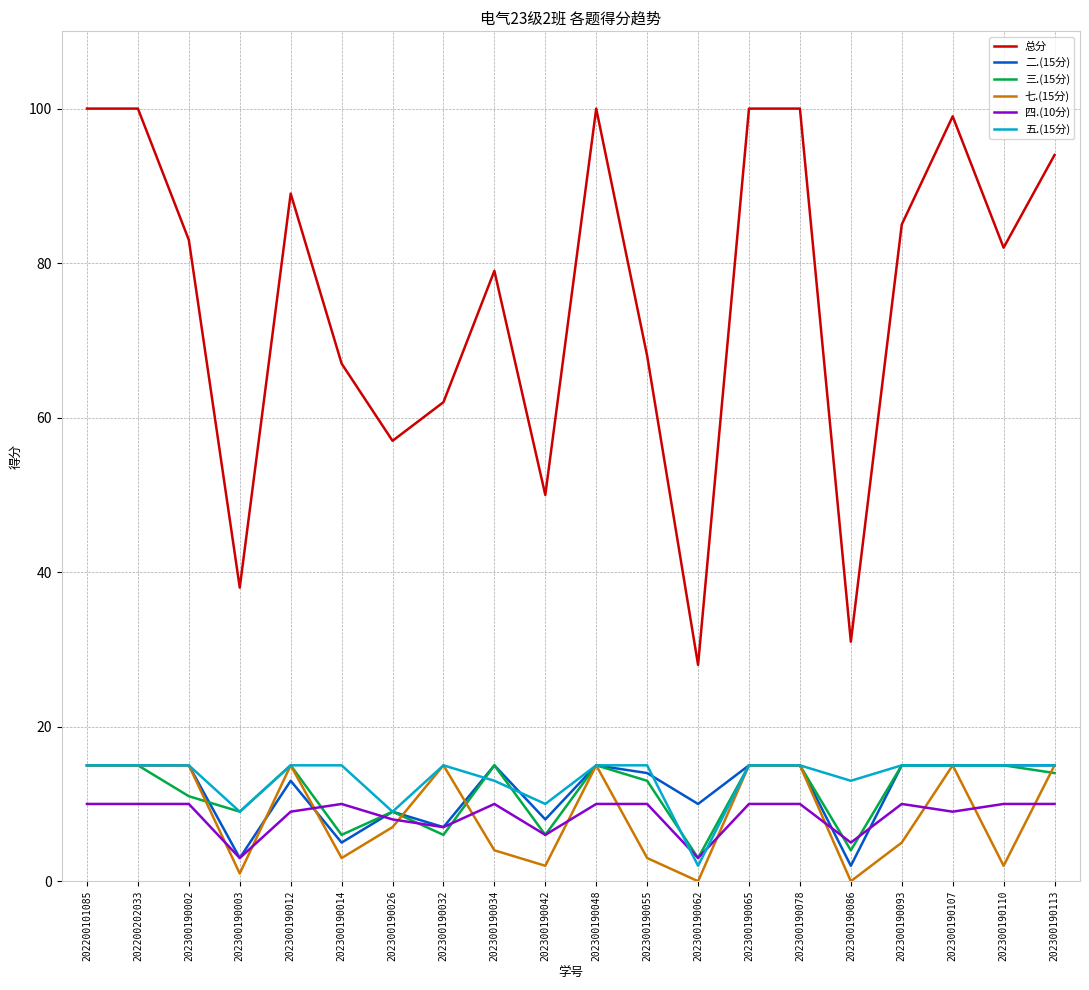

Is the value of 三.(15分) at 202300190032 greater than the value of 五.(15分) at 202300190110?

No